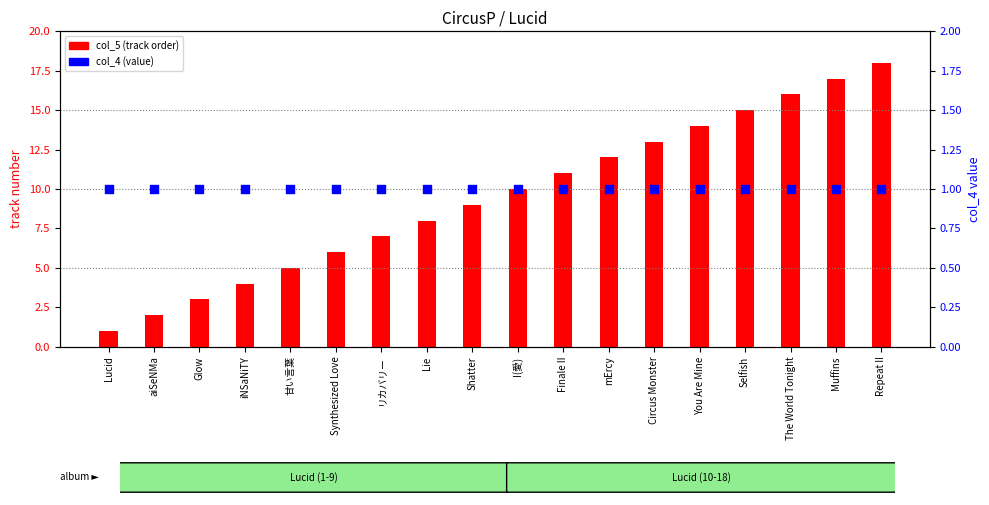

What is the total value across all series at The World Tonight?

17